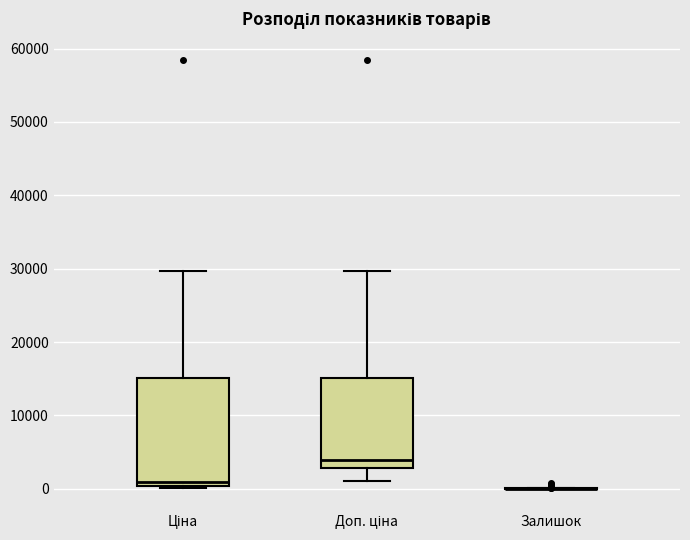

Which box is the tallest, from its lower edge to its upper edge?

Ціна